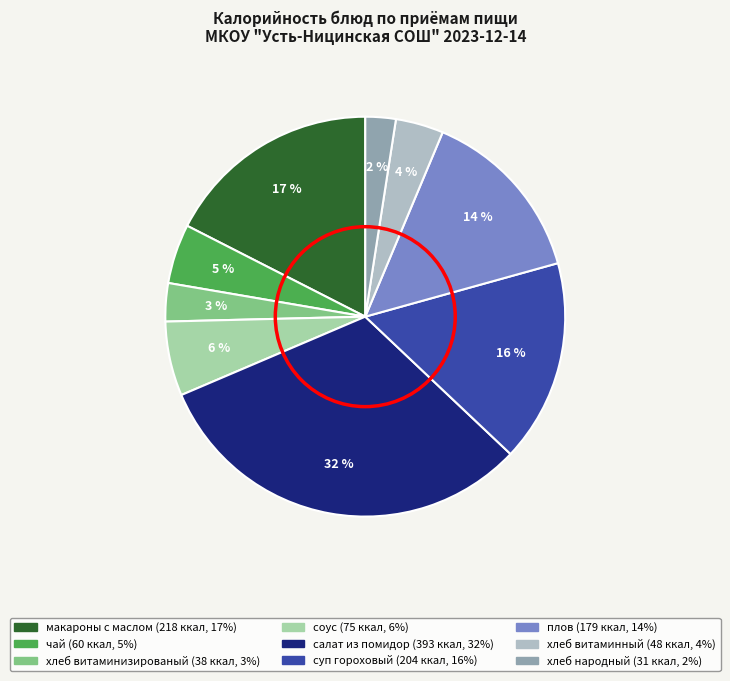

How much of the chart is everything except суп гороховый?

83.6%